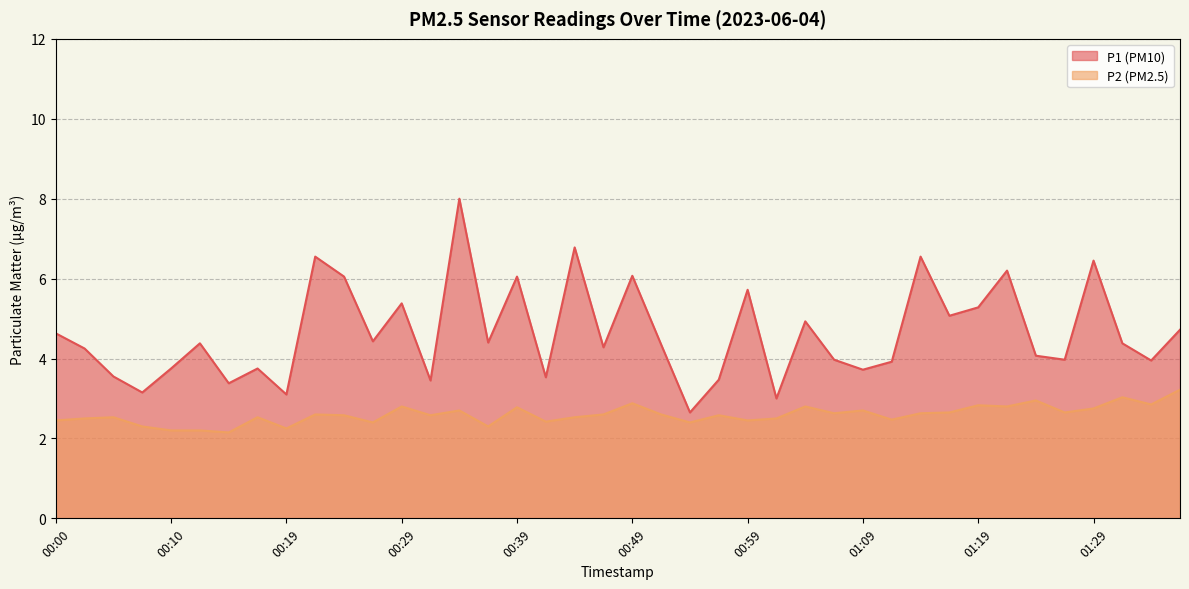

List the series in order of their peak value, lowest first.

P2, P1